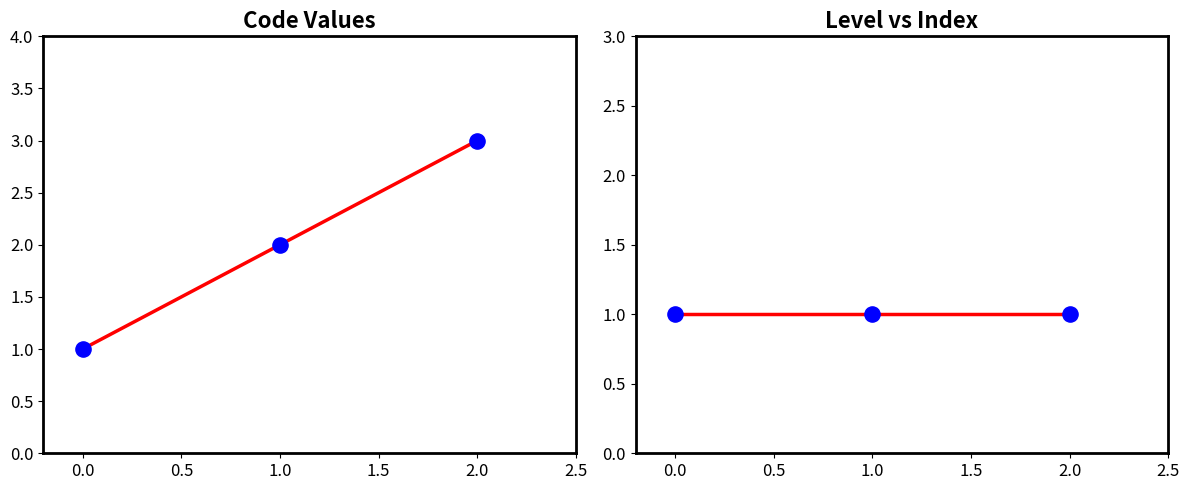

Which series has the widest spread of Y values?

Code